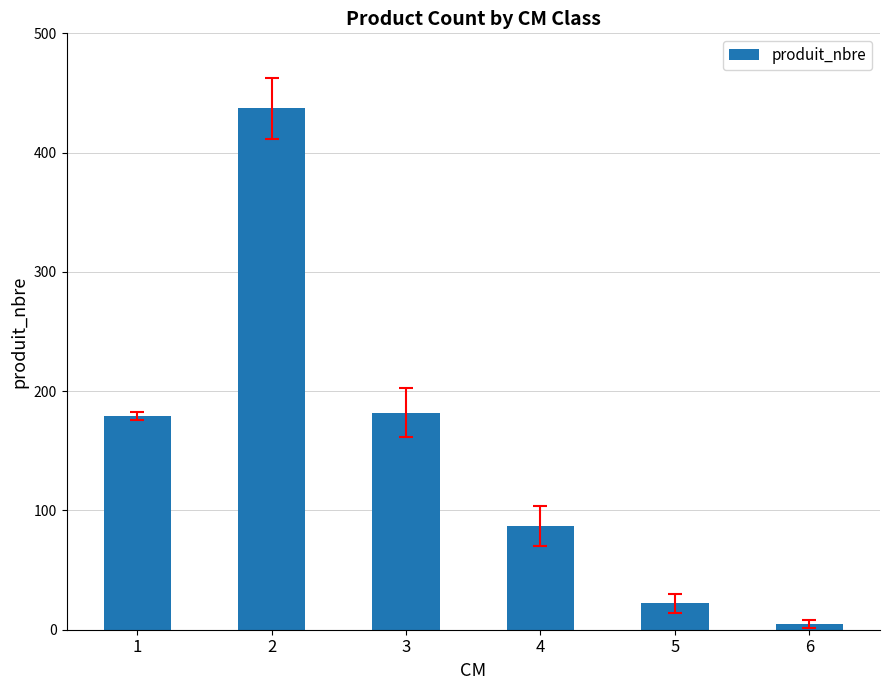

How many data points are less than 179?

3